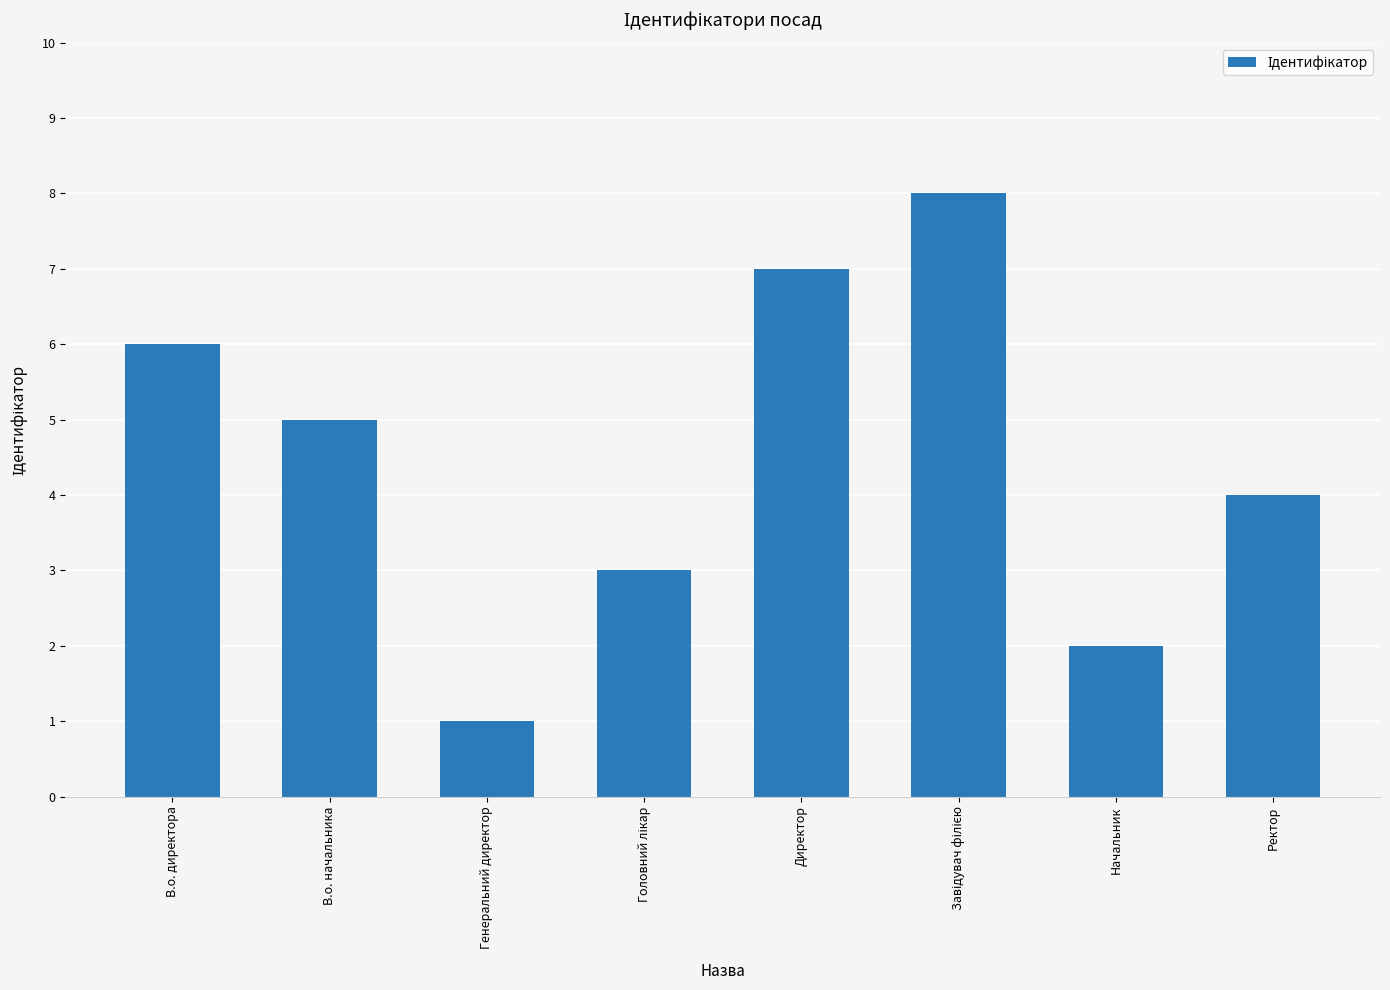

Reading left to right, what are all the values shown in this chart?

6	5	1	3	7	8	2	4